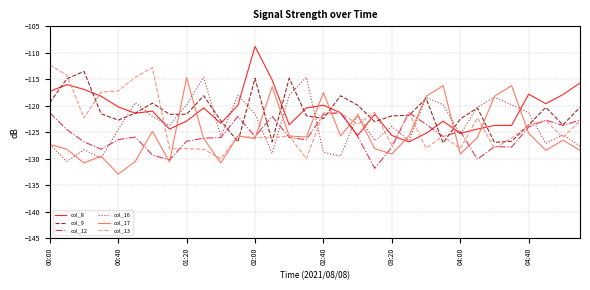

What is the minimum value for col_12?

-131.8